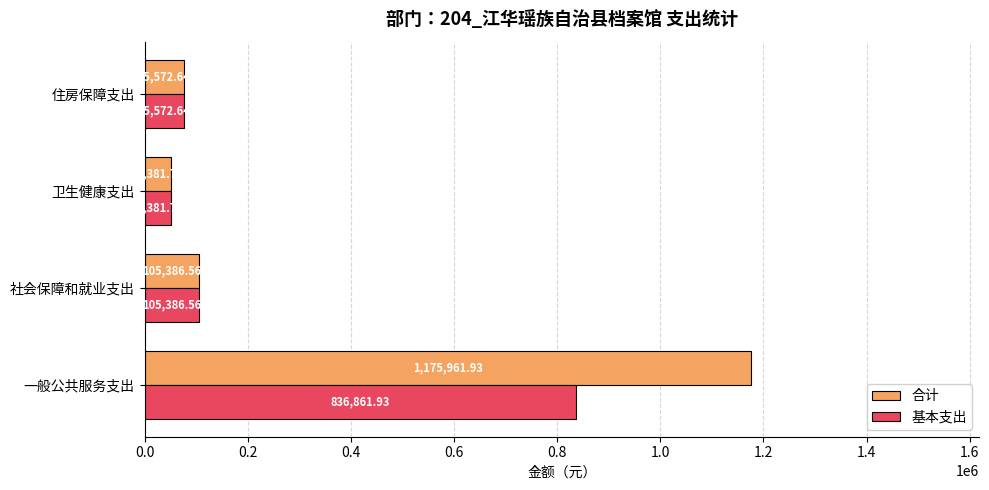

At which label is 基本支出 closest to 443621?

社会保障和就业支出